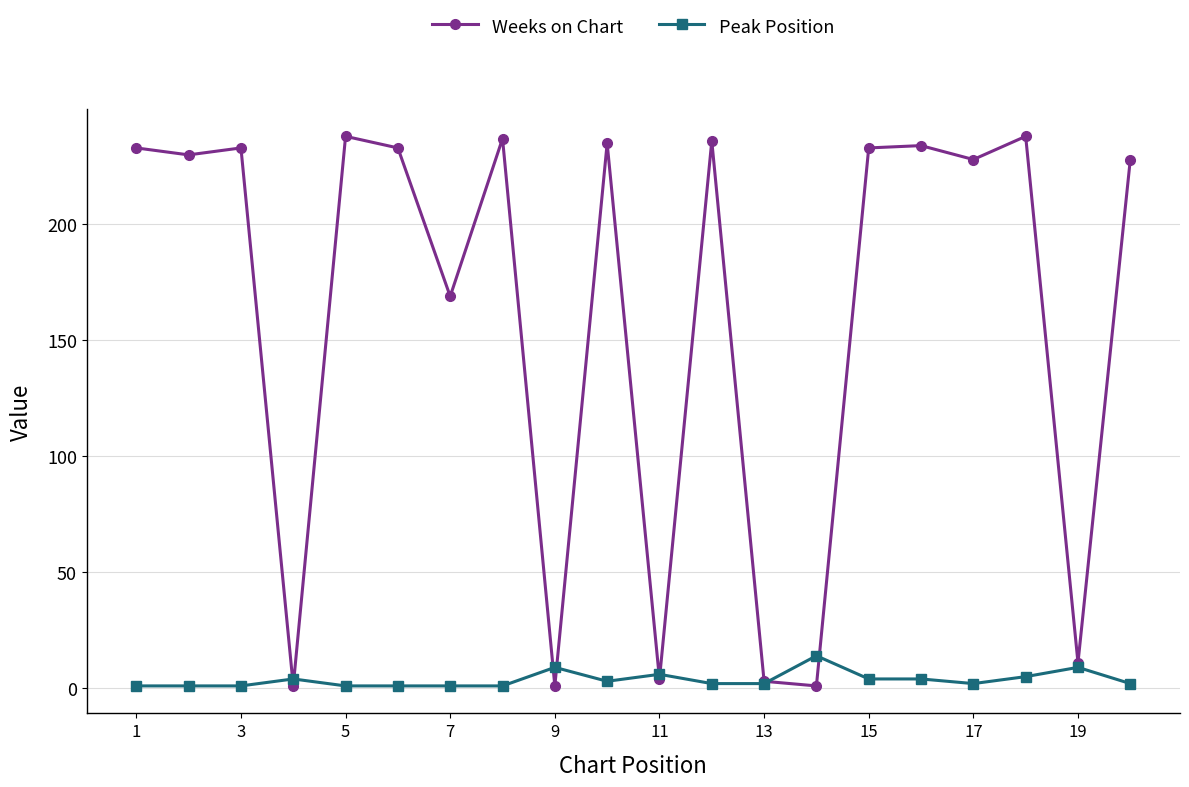

Which series has the largest range (max minus min)?

Weeks on Chart